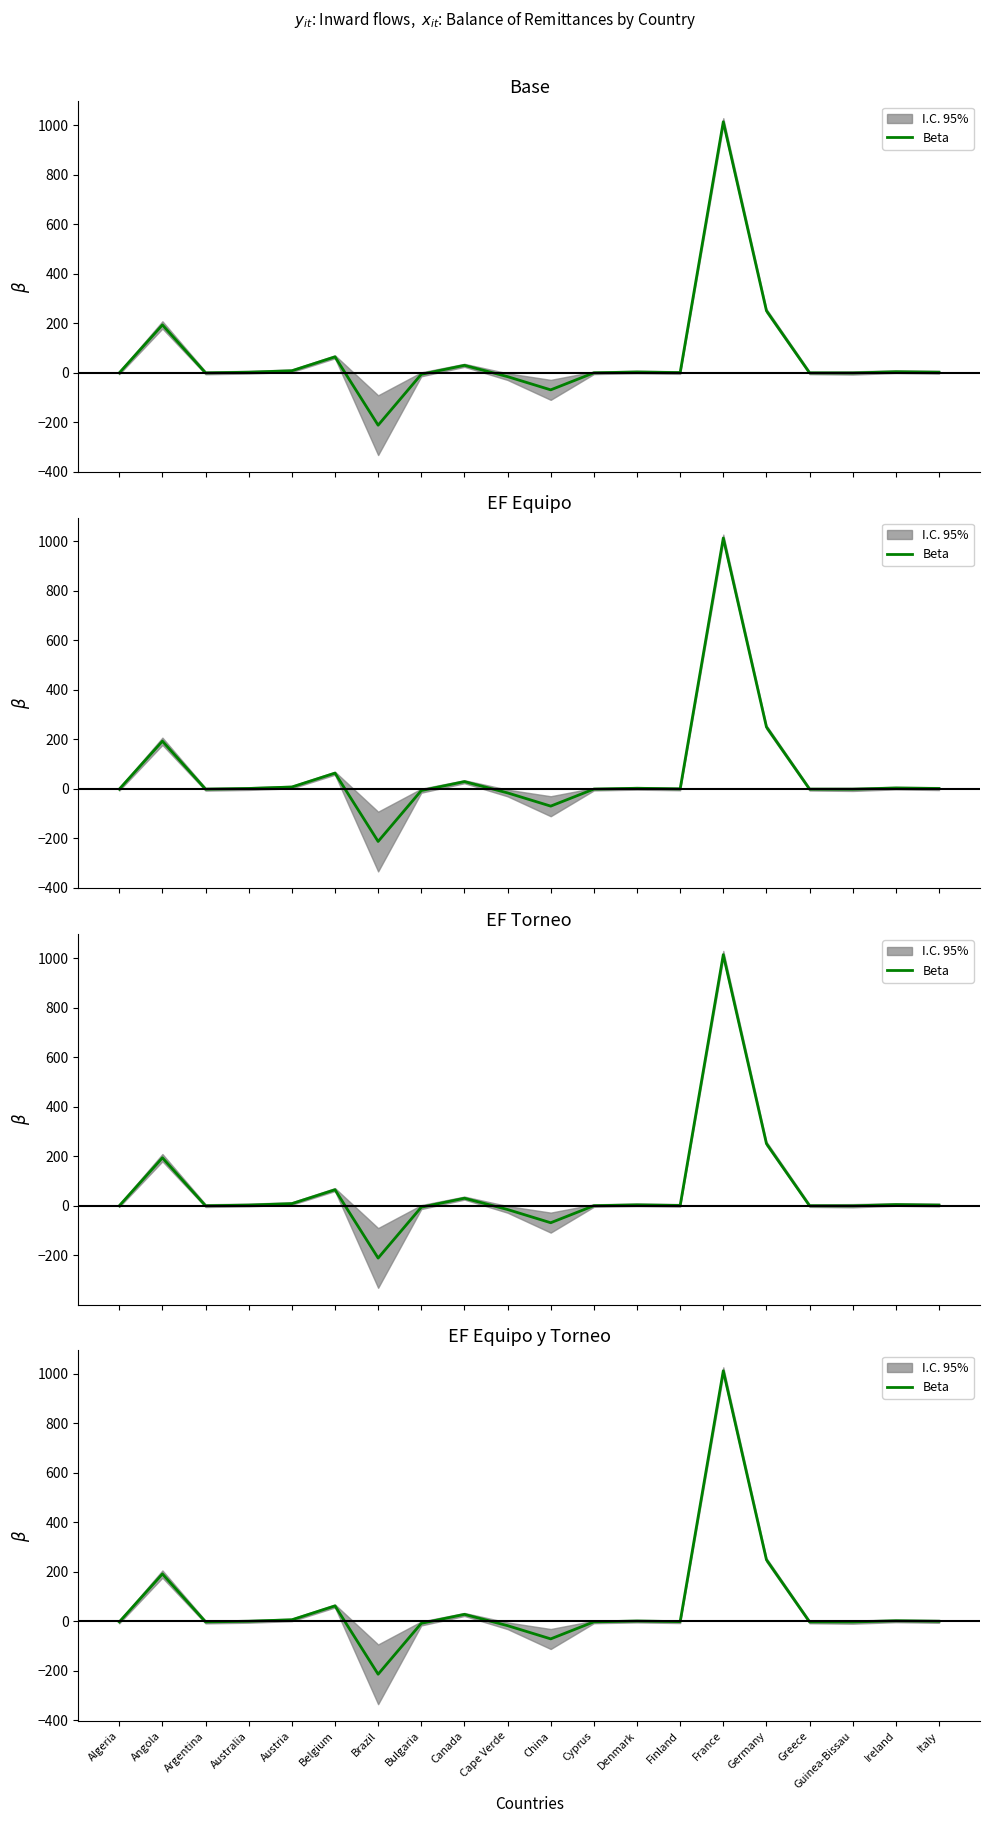

Rank the categories by value from lowest to highest.

Brazil, China, Cape Verde, Bulgaria, Guinea-Bissau, Algeria, Argentina, Greece, Cyprus, Finland, Italy, Australia, Denmark, Ireland, Austria, Canada, Belgium, Angola, Germany, France